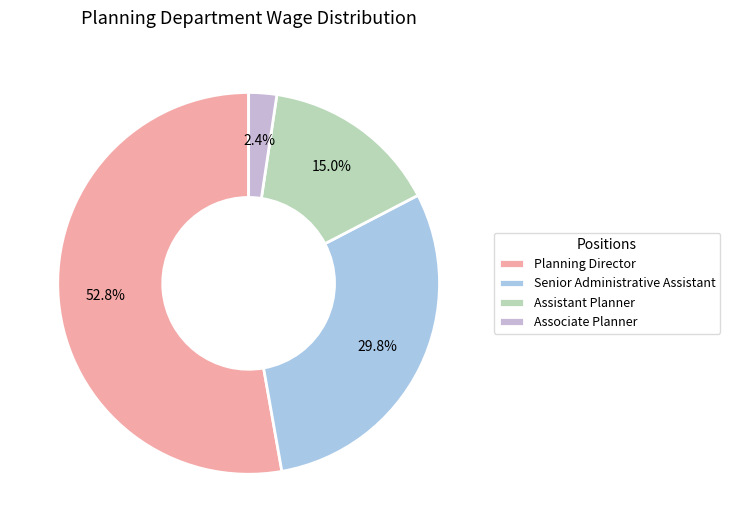

What is the largest slice in the pie chart?

Planning Director